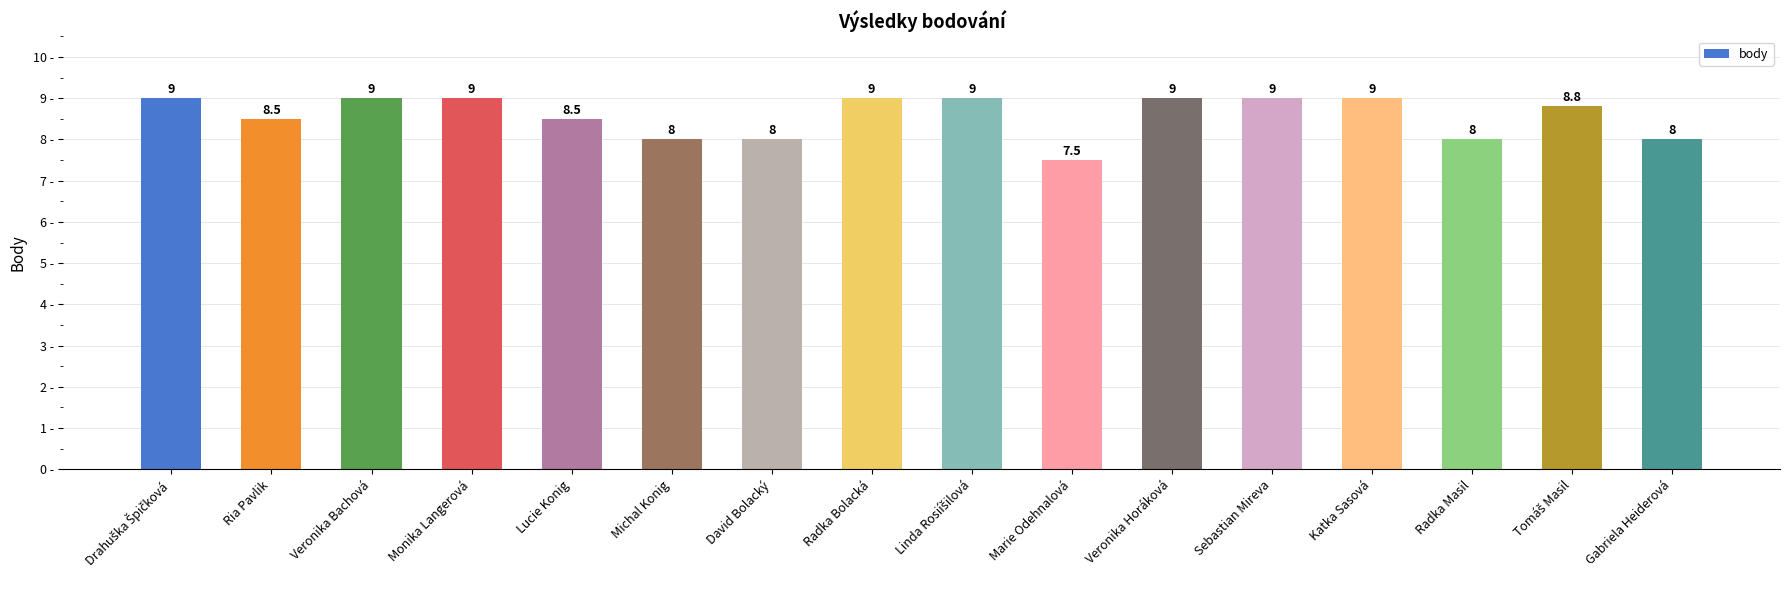

Reading right to left, extract all data points from this chart.

8.0	8.8	8.0	9.0	9.0	9.0	7.5	9.0	9.0	8.0	8.0	8.5	9.0	9.0	8.5	9.0